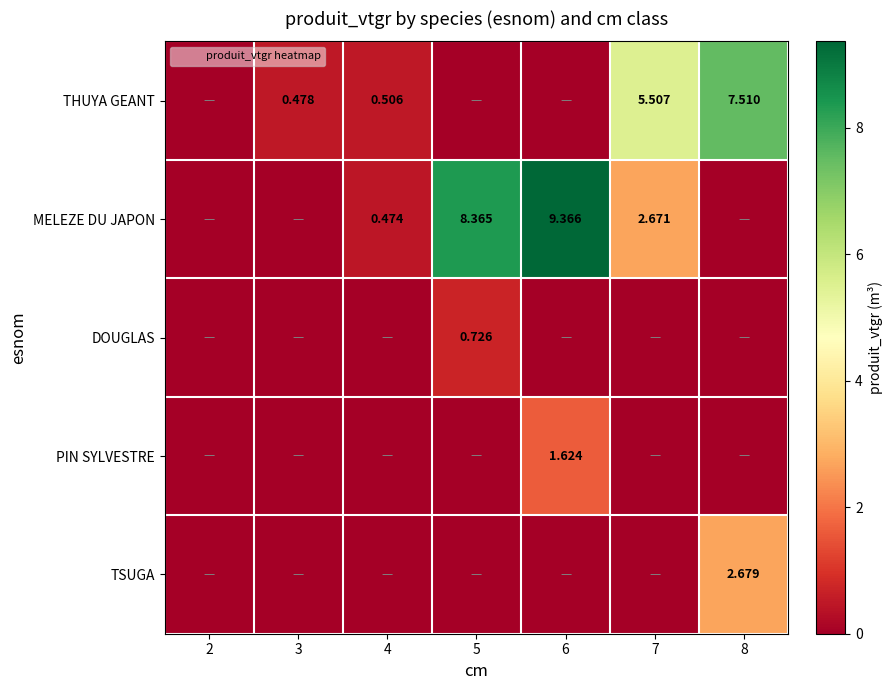

At which label does DOUGLAS reach its minimum?

2